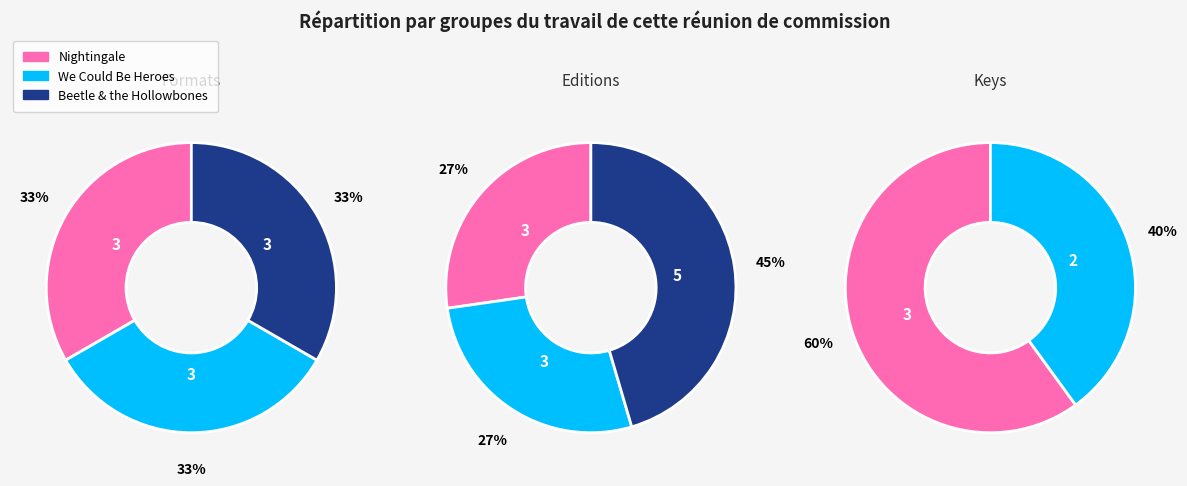

Does We Could Be Heroes account for over 50% of the chart?

No